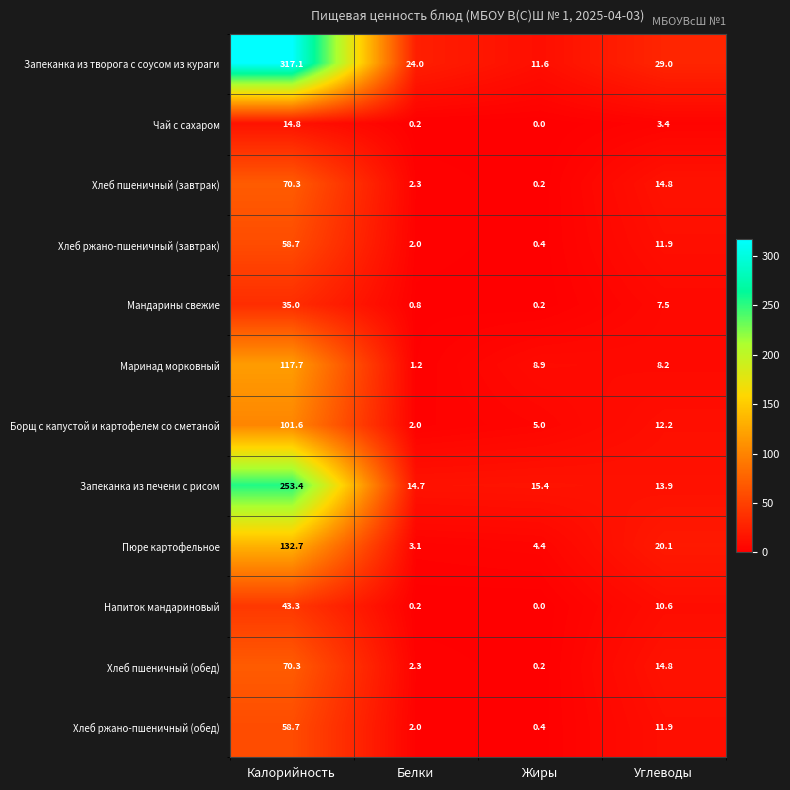

What is the sum of the Запеканка из творога с соусом из кураги values at Жиры and Углеводы?

40.6